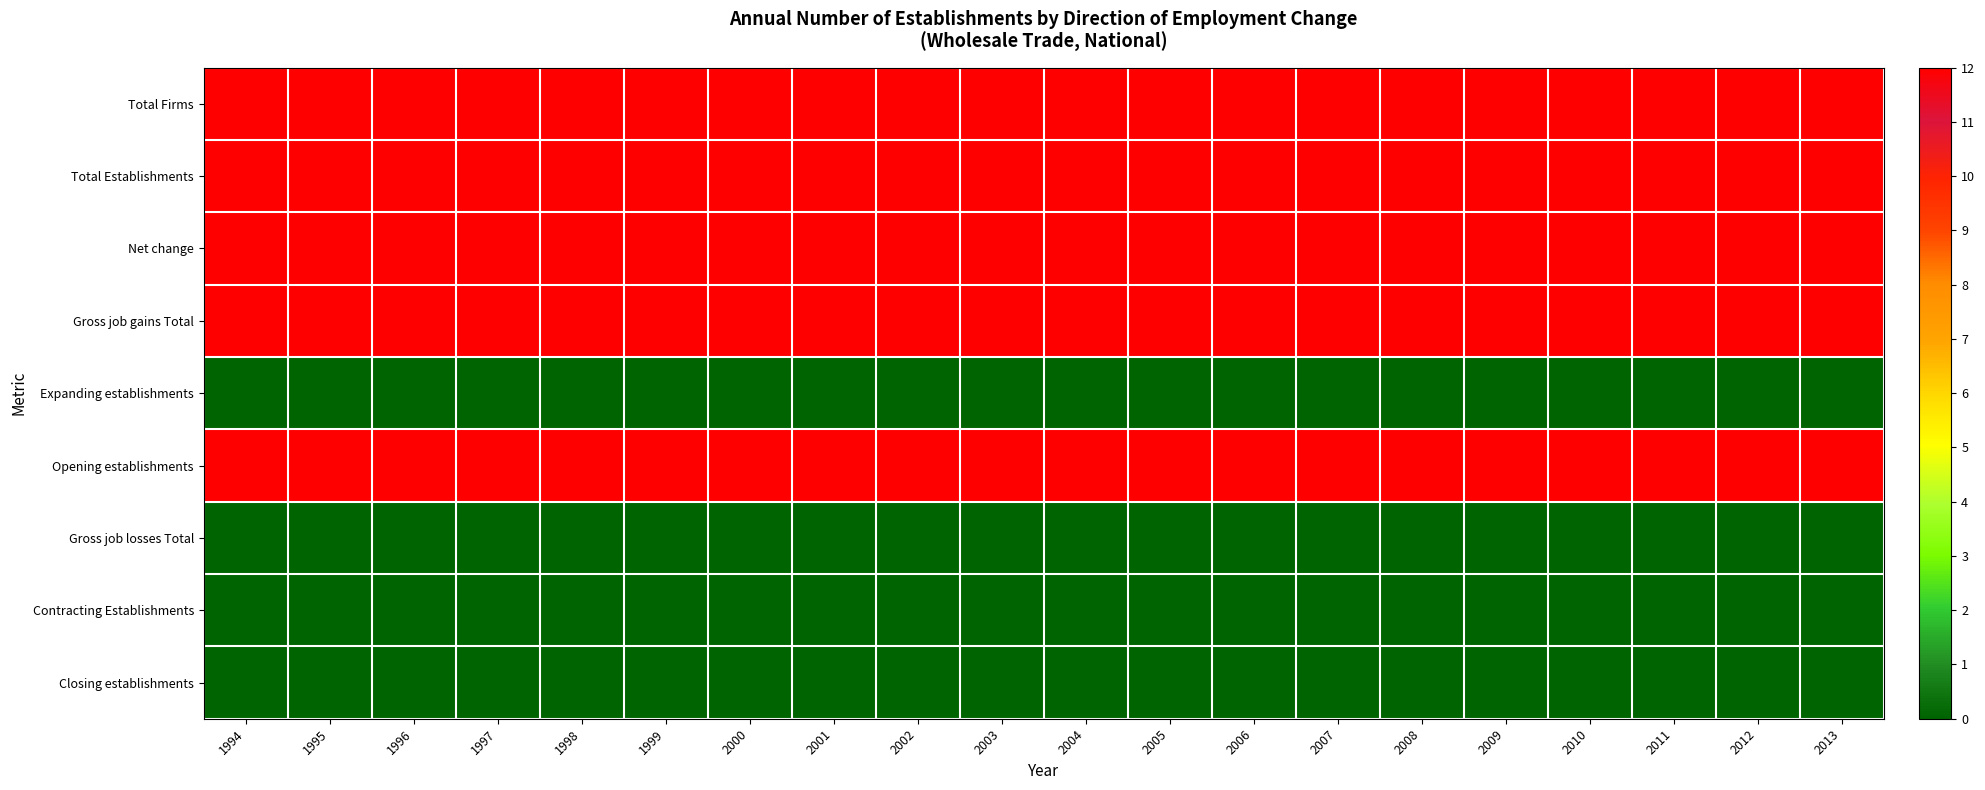

Rank the series at 2006 from lowest to highest value.

Expanding establishments, Gross job losses Total, Contracting Establishments, Closing establishments, Total Firms, Total Establishments, Net change, Gross job gains Total, Opening establishments